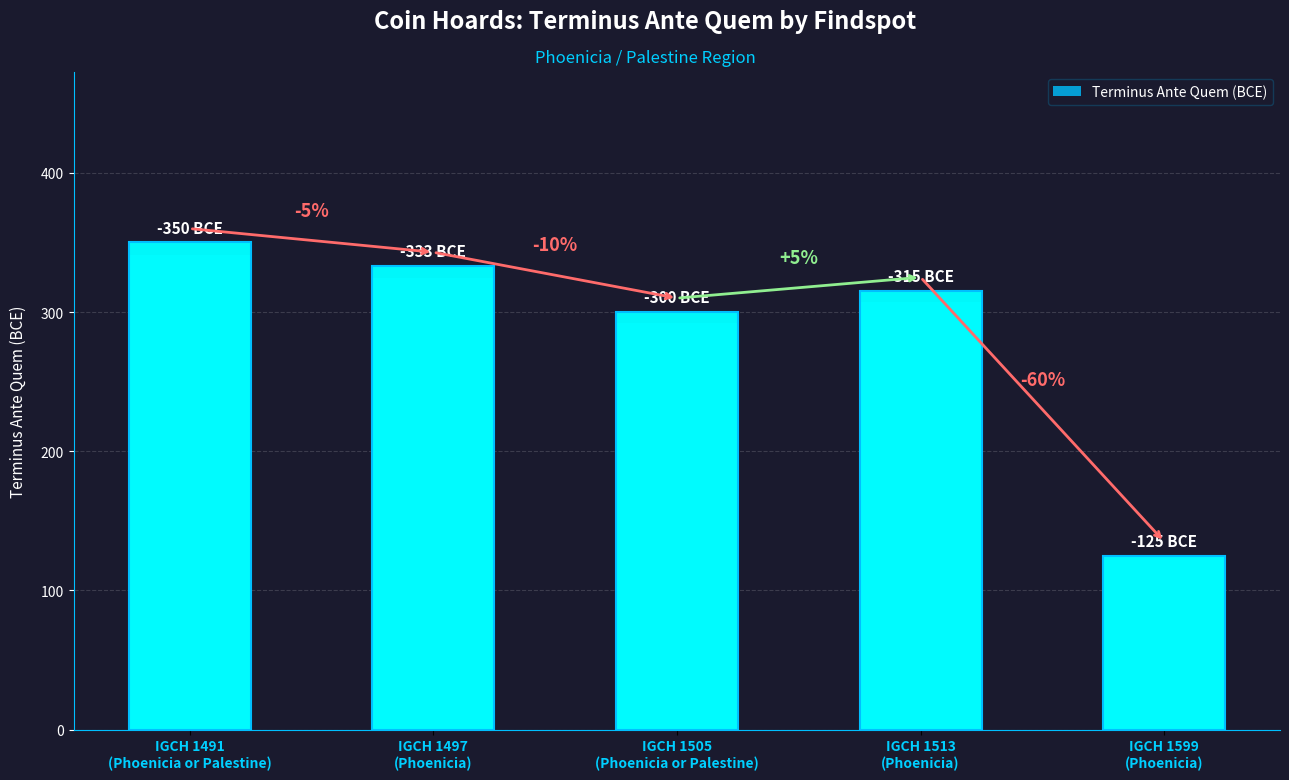

List the labels in order of value, largest first.

IGCH 1491
(Phoenicia or Palestine), IGCH 1497
(Phoenicia), IGCH 1513
(Phoenicia), IGCH 1505
(Phoenicia or Palestine), IGCH 1599
(Phoenicia)